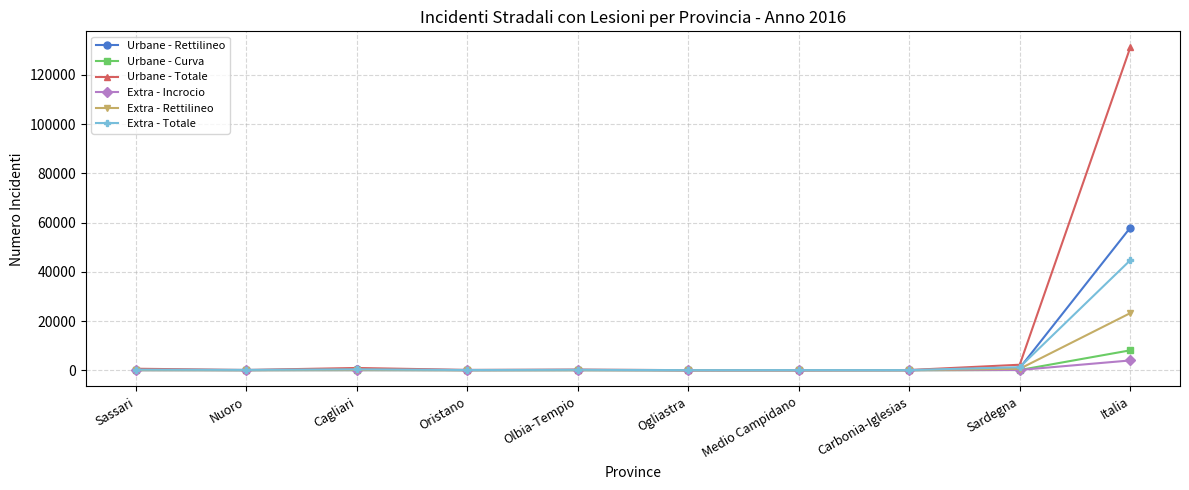

Does the chart display data point markers on the line(s)?

Yes